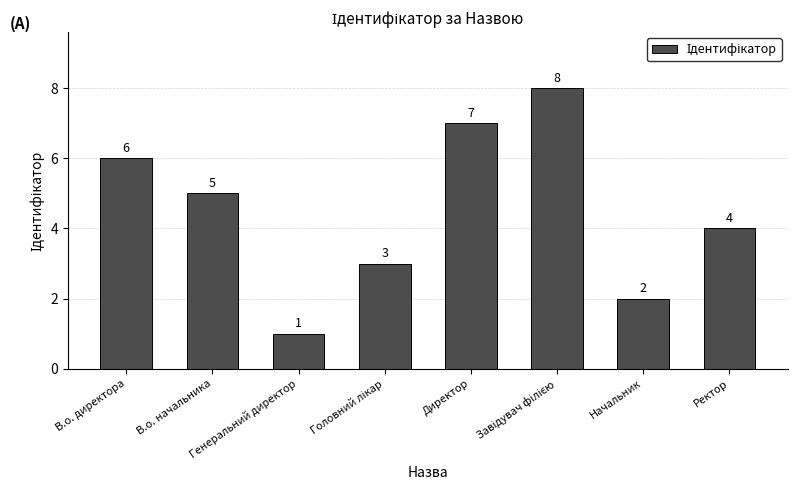

How many bars are there in total?

8